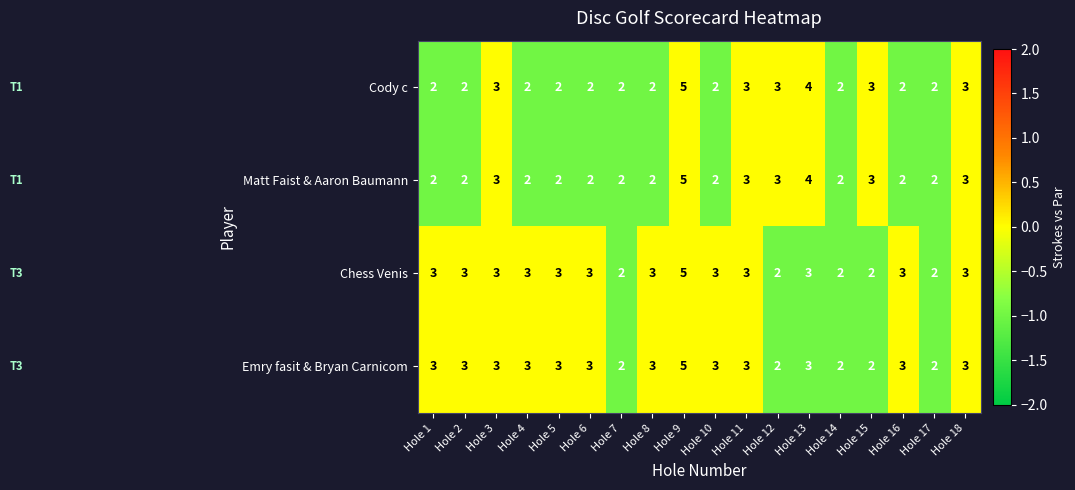

Which category has the highest value in the Matt Faist & Aaron Baumann series?

Hole 9